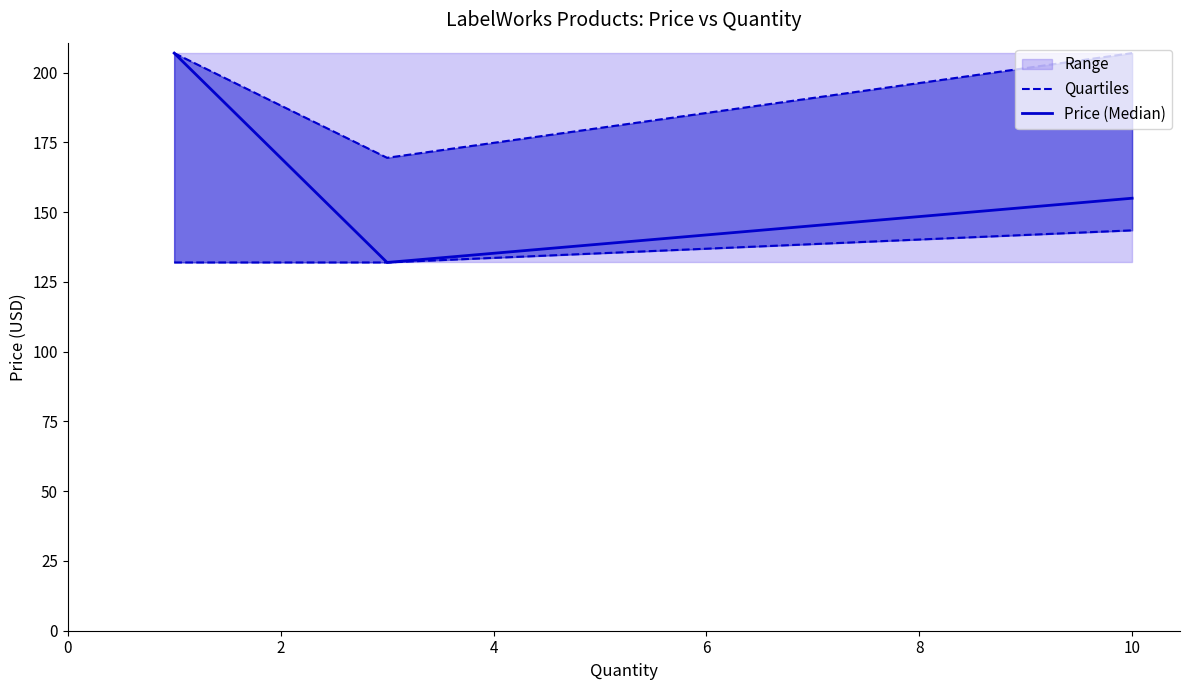

How many lines are shown in the chart?

2